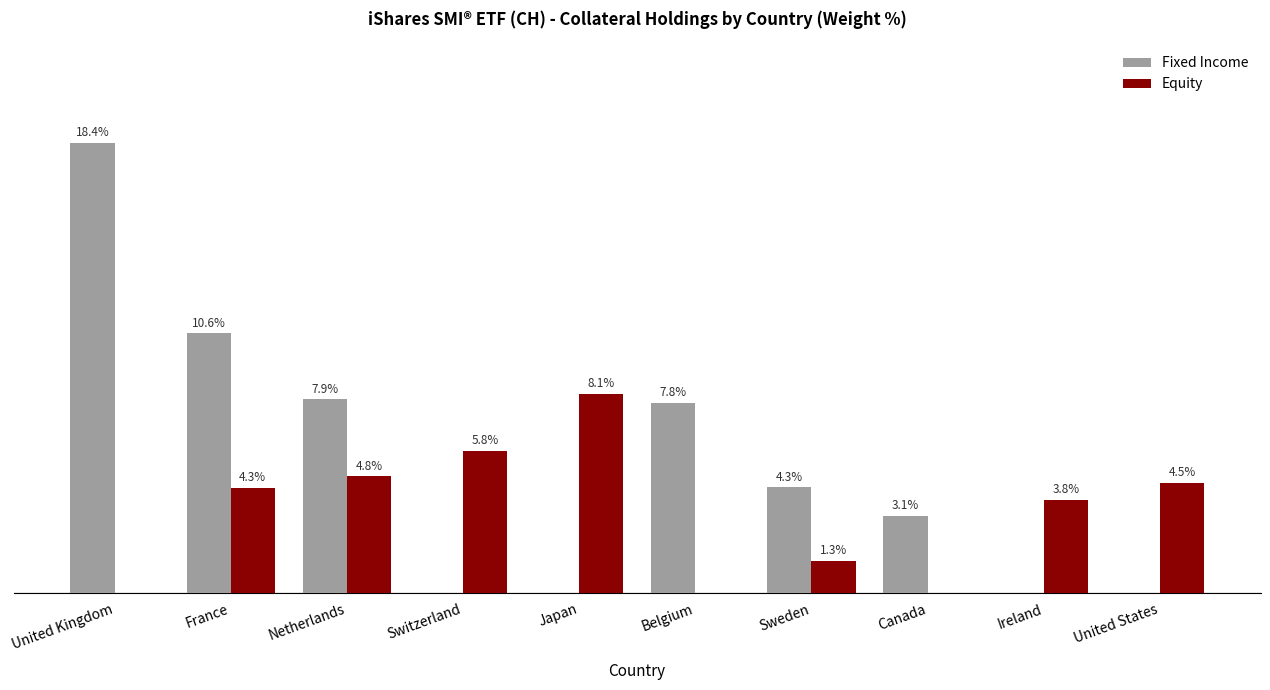

Are the bars grouped side by side (vs. stacked)?

Yes